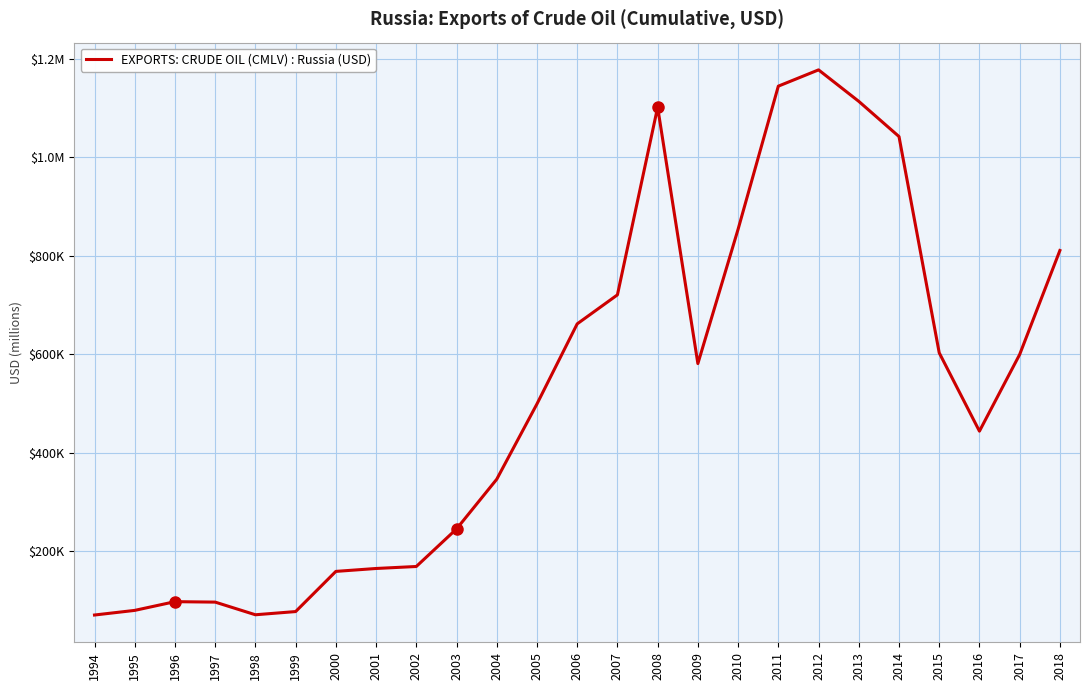

Does the chart display data point markers on the line(s)?

No